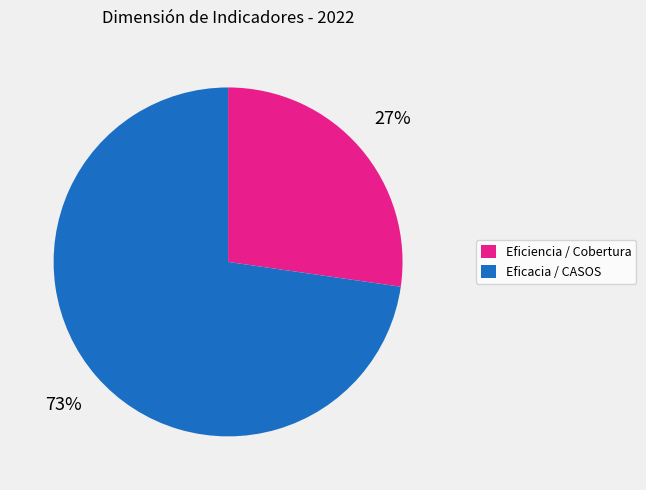

Does any single category account for the majority?

Yes